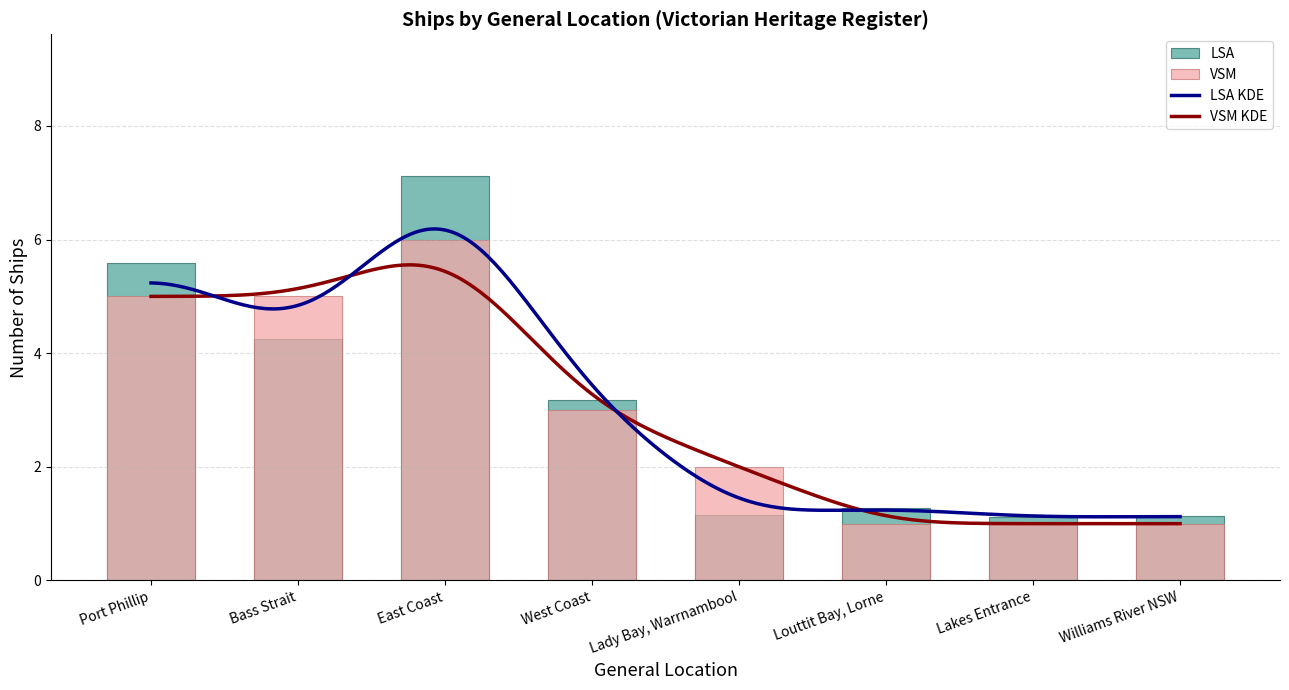

Reading left to right, list all the values displayed in this chart.

Port Phillip=5	Bass Strait=5	East Coast=6	West Coast=3	Lady Bay, Warrnambool=2	Louttit Bay, Lorne=1	Lakes Entrance=1	Williams River NSW=1